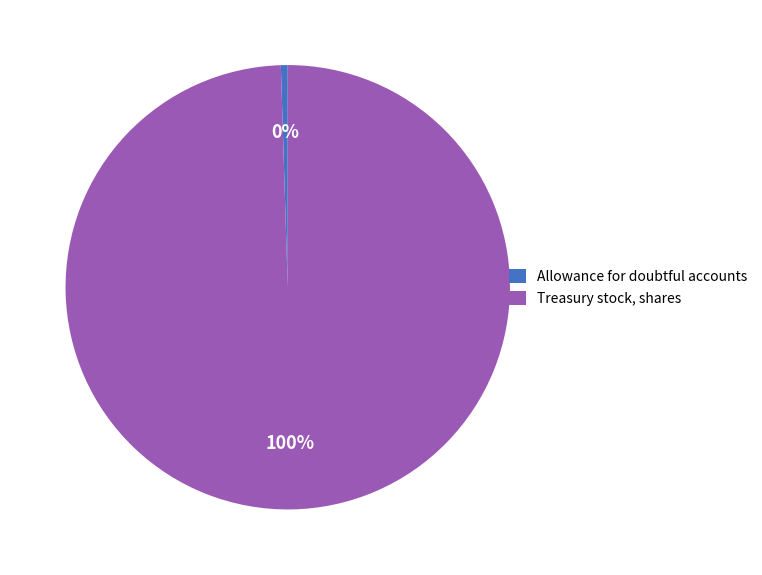

How many segments does this pie chart have?

2